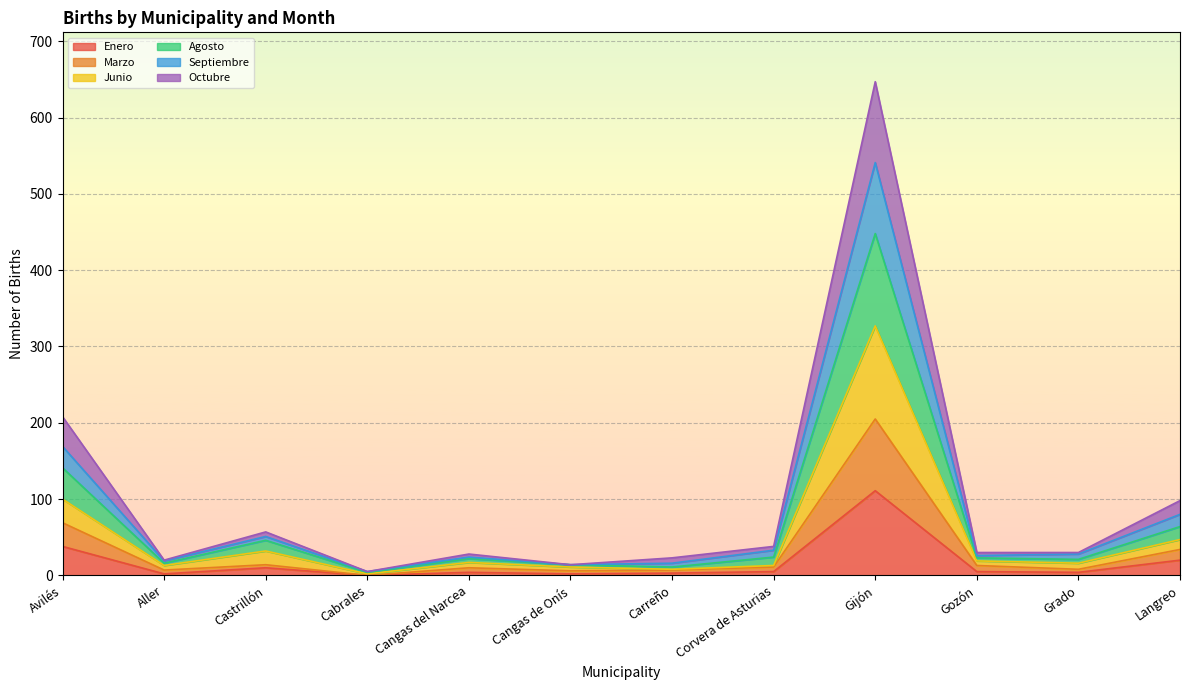

What is the greatest value displayed?

647